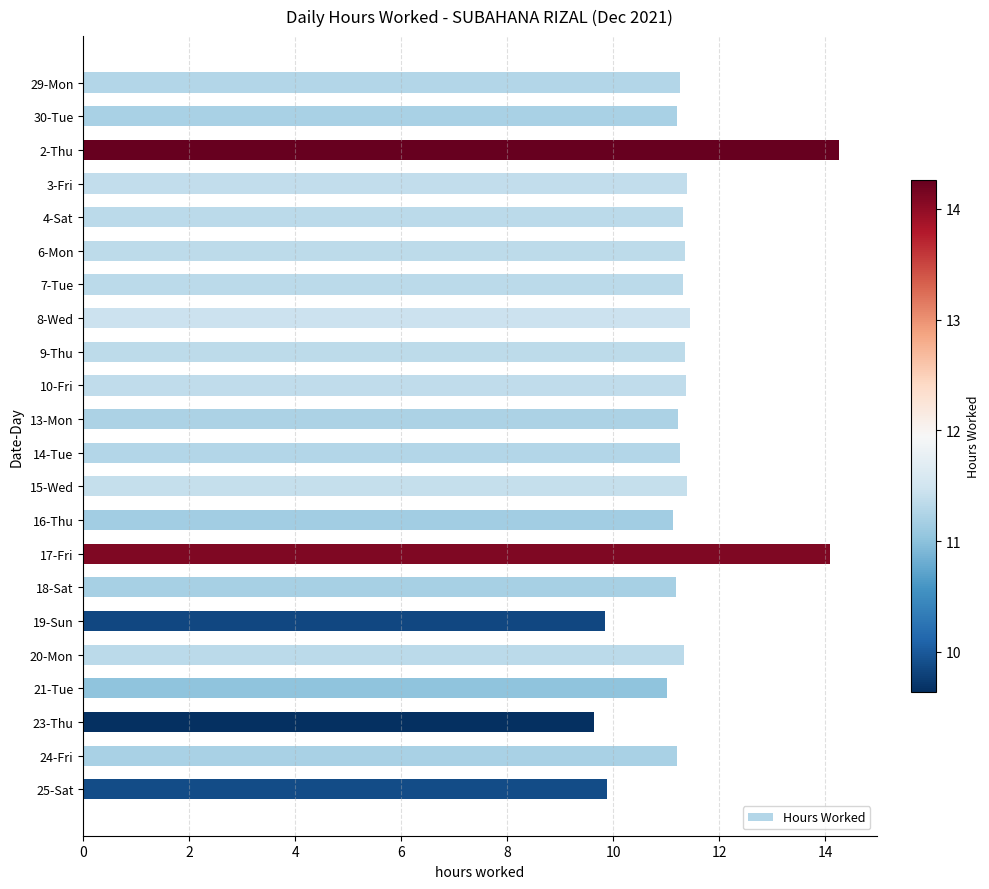

What position from the bottom is 4-Sat?

18